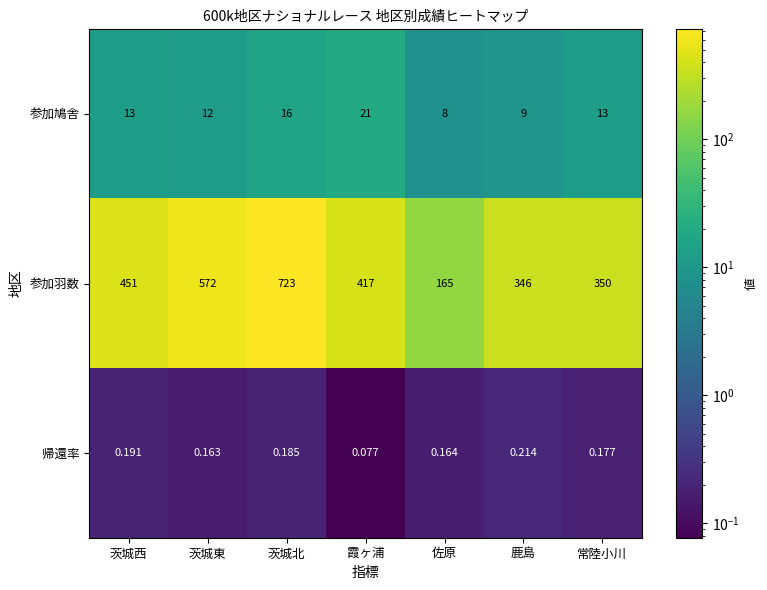

What is the difference between the highest and lowest values at 茨城西?

450.8